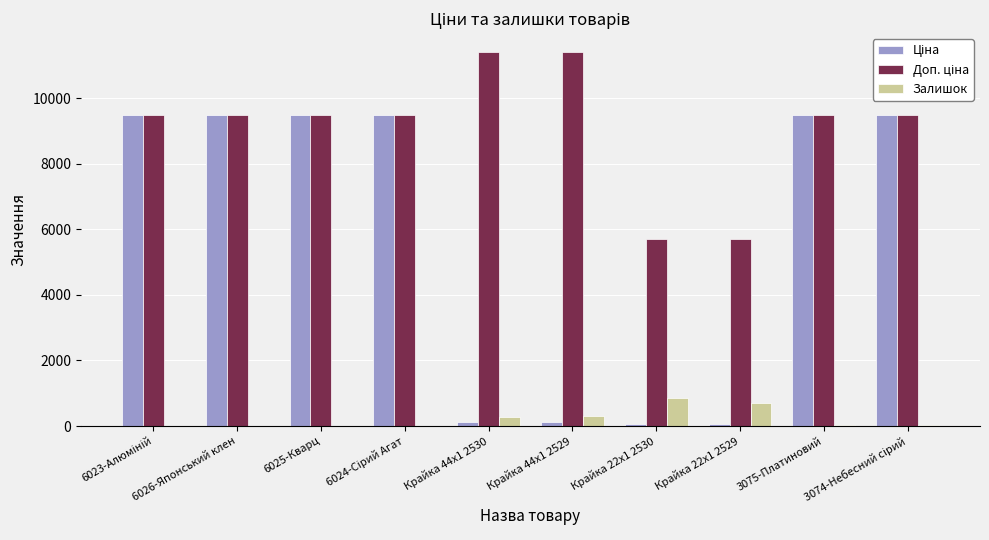

How many groups of bars are there?

10